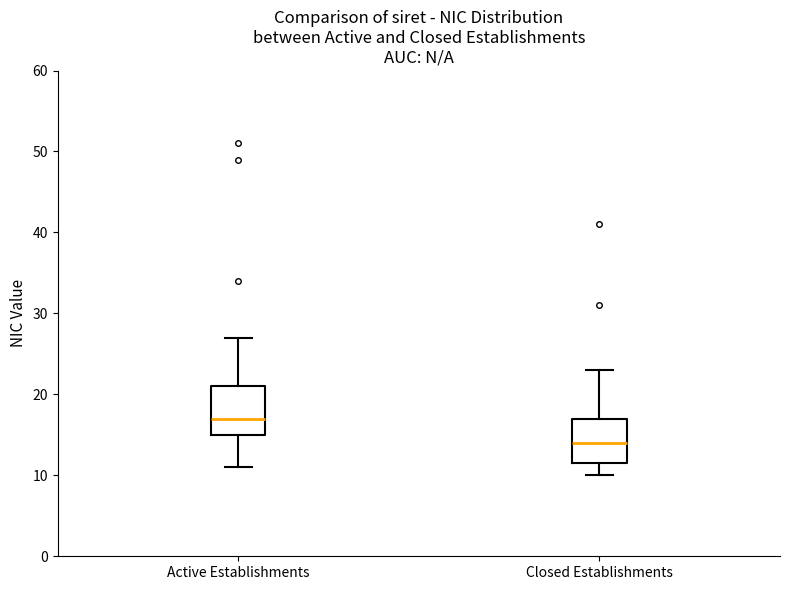

Reading left to right, transcribe this box plot: for each box, give where its median line is, the range the box spans, and where its two whiskers end, as read against the y-axis. The values are not printed on the chart, so give them approximately, as read against the axis.

Active Establishments: median 17, box 15 to 21, whiskers 11 to 27
Closed Establishments: median 14, box 12 to 17, whiskers 10 to 23